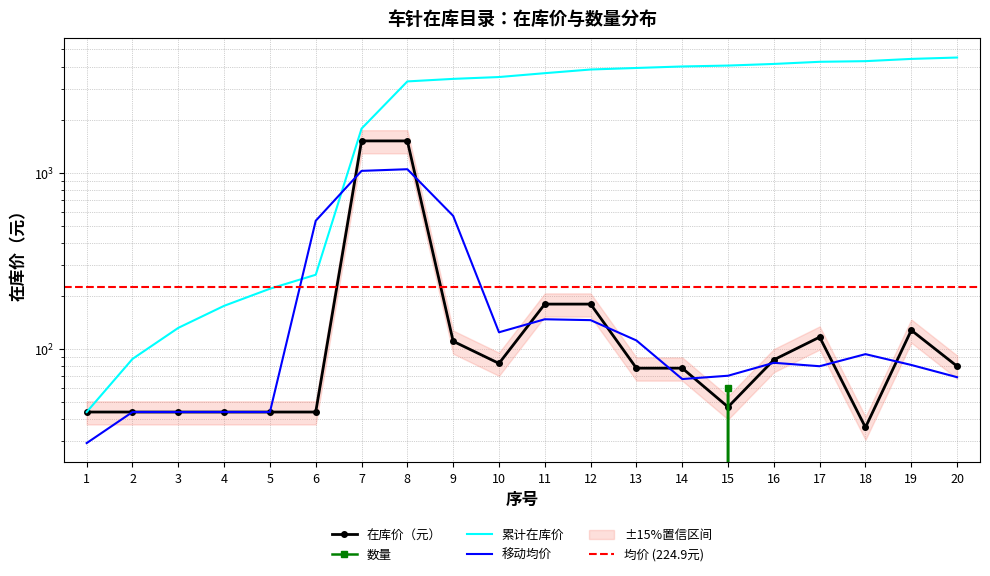

Reading left to right, list all the values displayed in this chart.

1=44.0	2=44.0	3=44.0	4=44.0	5=44.0	6=44.0	7=1515.0	8=1515.0	9=110.8	10=83.0	11=180.0	12=180.0	13=78.0	14=78.0	15=47.0	16=87.0	17=117.0	18=36.0	19=128.0	20=80.0